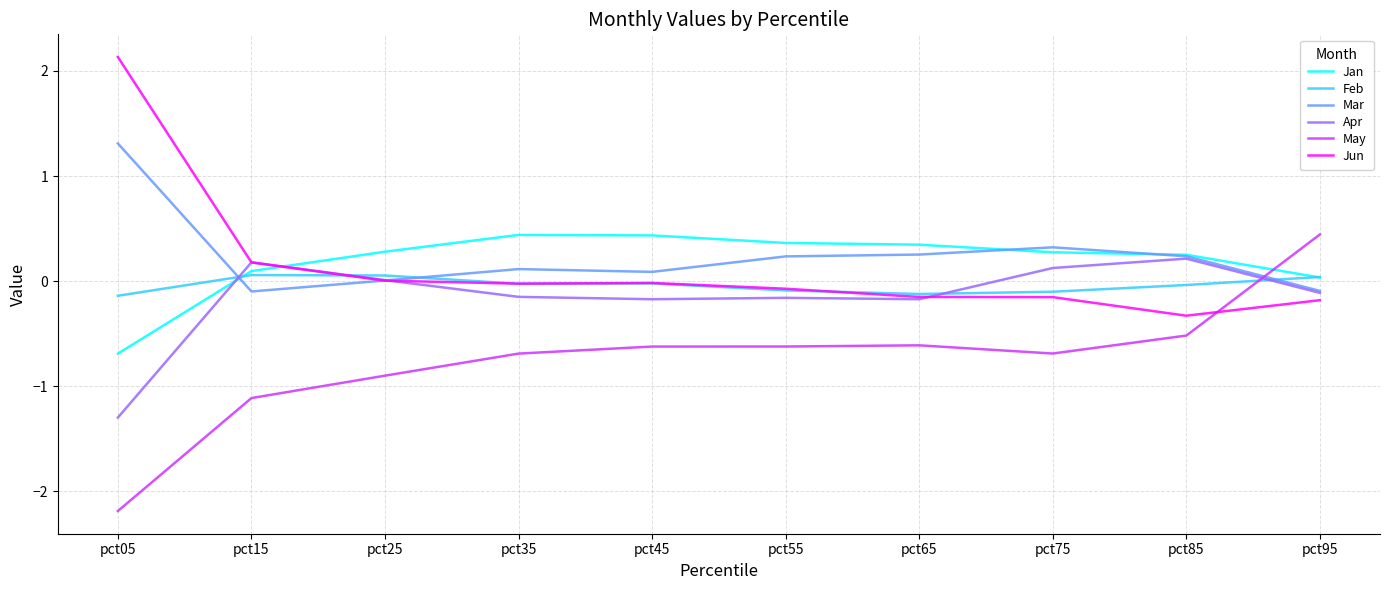

The May series shows -0.6 at pct65. True or false?

True